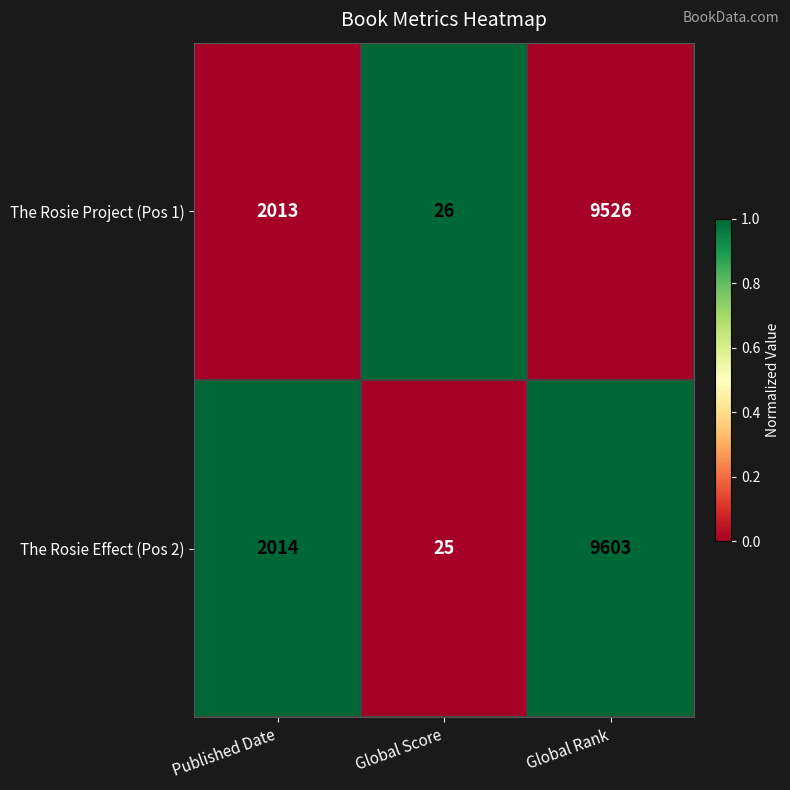

Which series has the largest range (max minus min)?

The Rosie Effect (Pos 2)